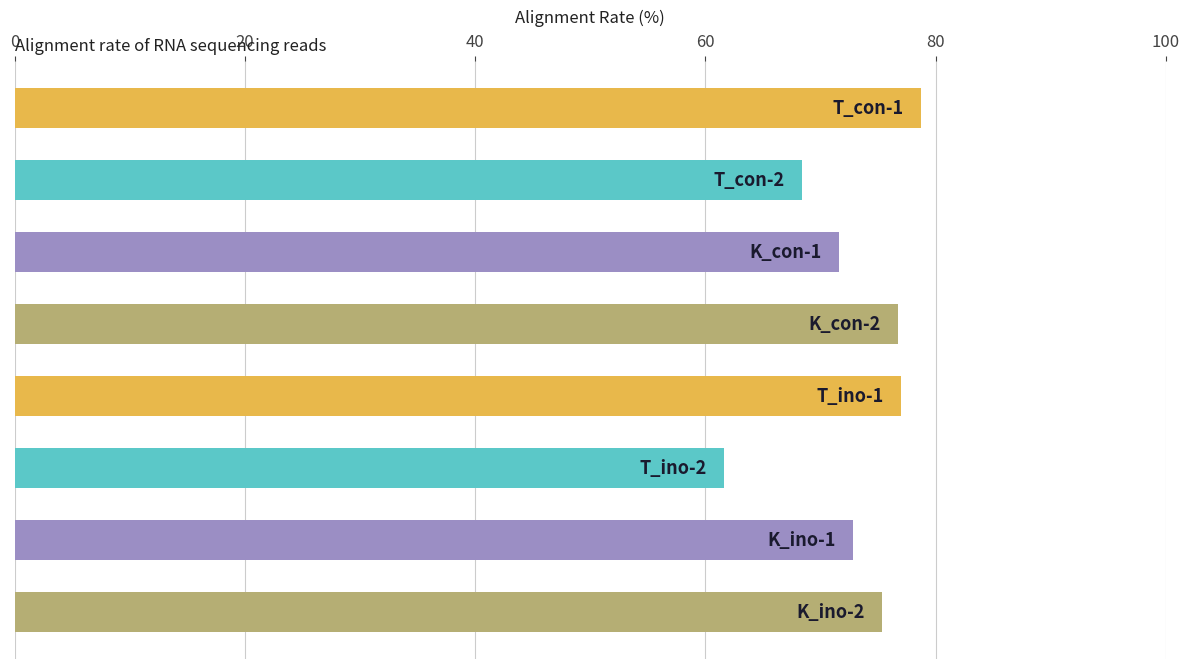

What is the value of the 3rd bar from the top?

71.6